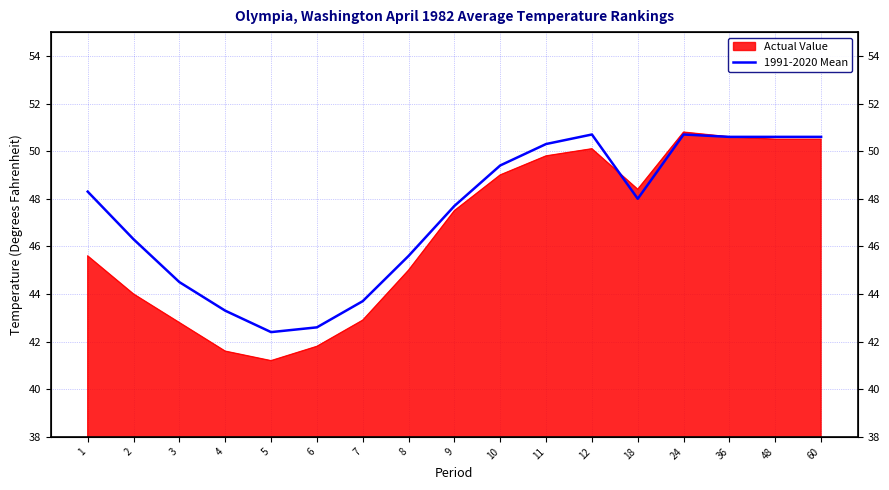

The value at 9 is 47.7. True or false?

True